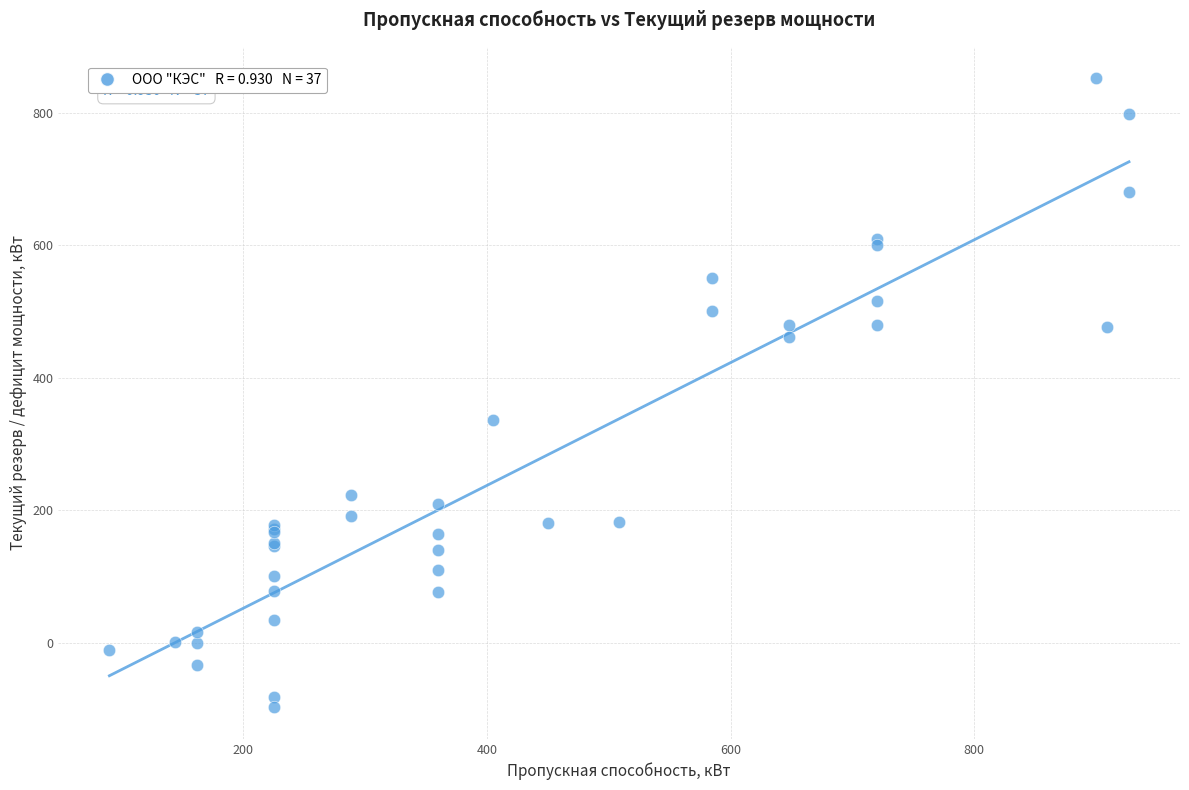

What Y value in the scatter plot is closest to 377?

336.0